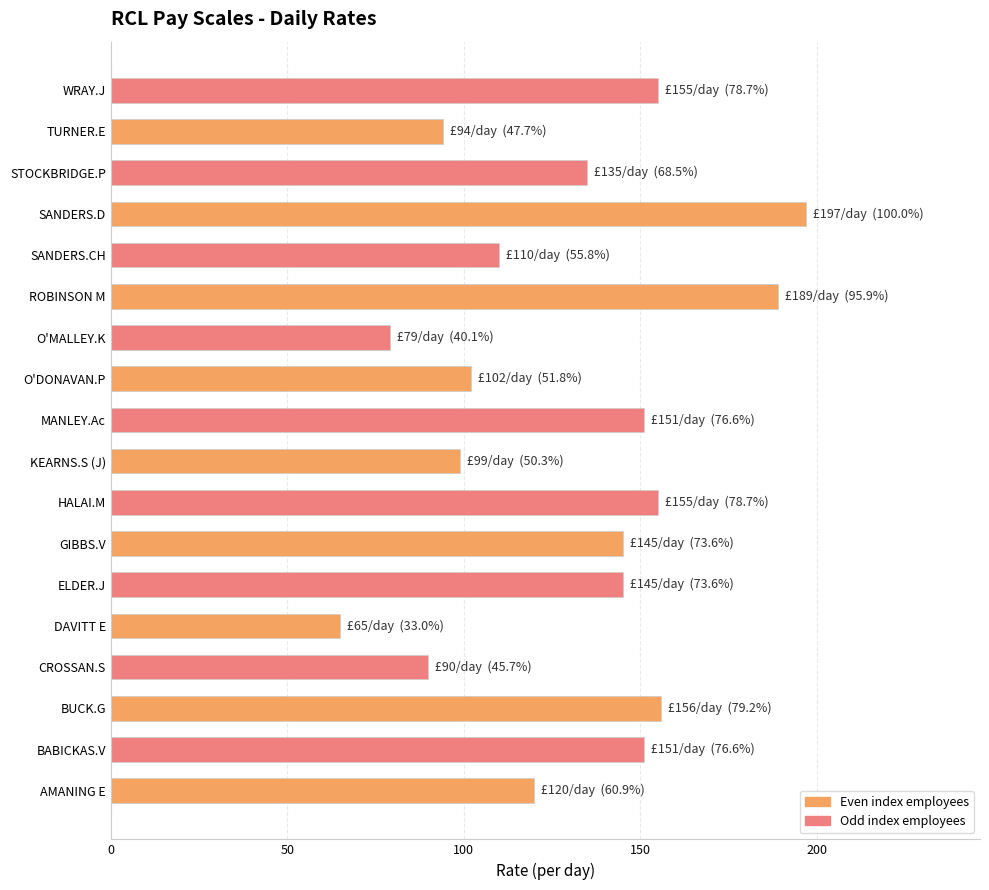

The chart shows a value of 93 at SANDERS.D. True or false?

False